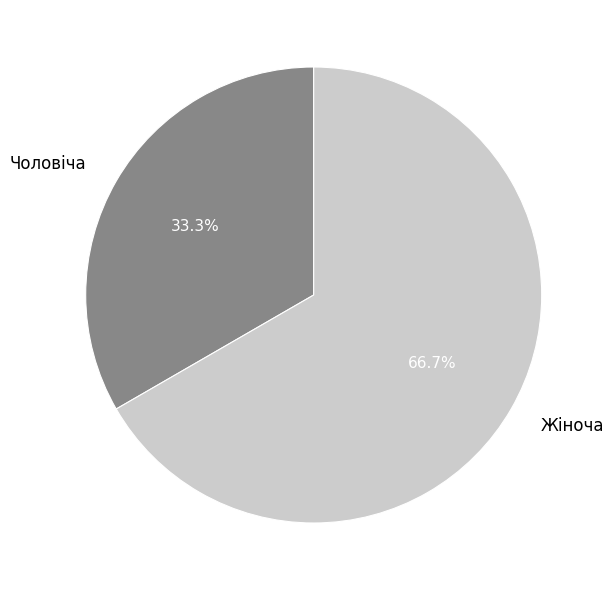

To the nearest percent, what is the difference between the largest and smallest slice percentages?

33%